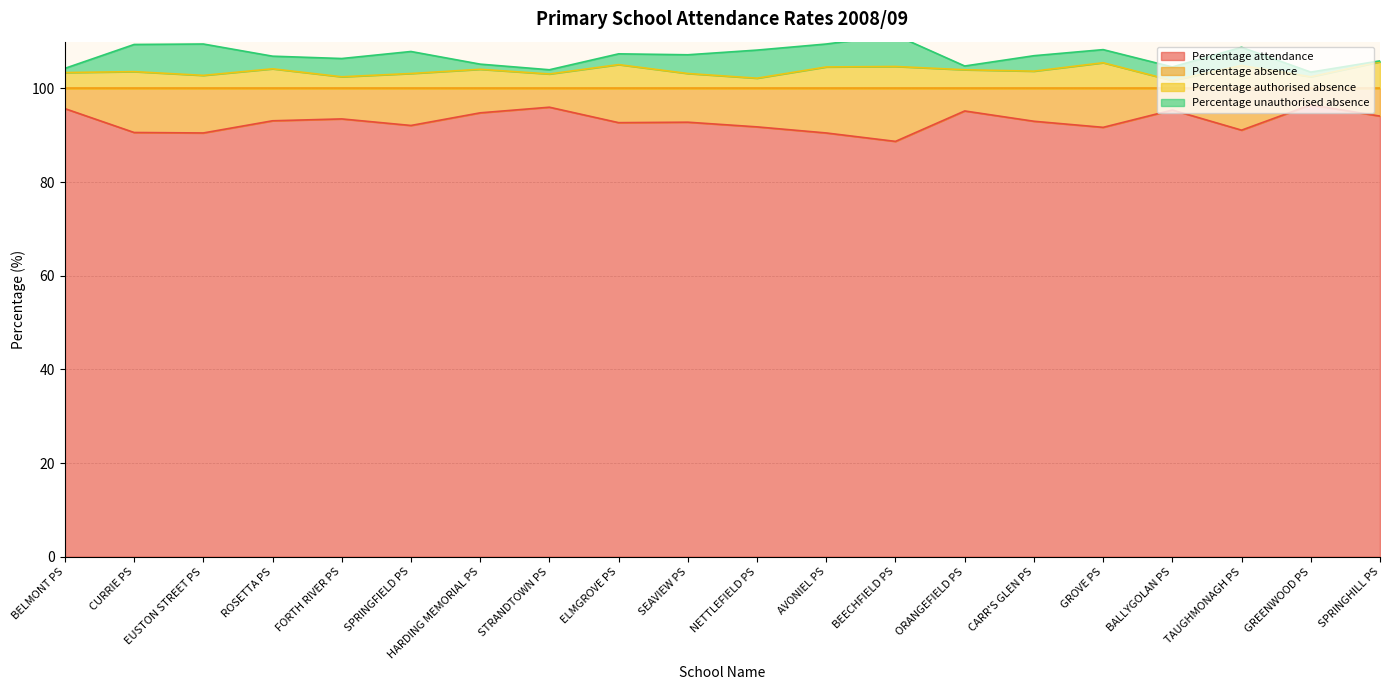

Which series has the widest spread of values?

Percentage absence